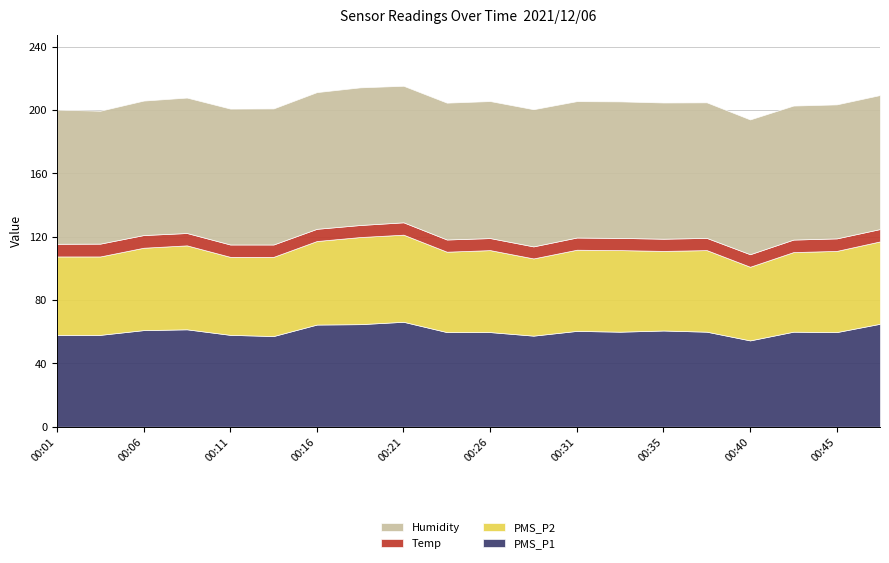

Which has a higher value, 00:03 or 00:31?

00:31